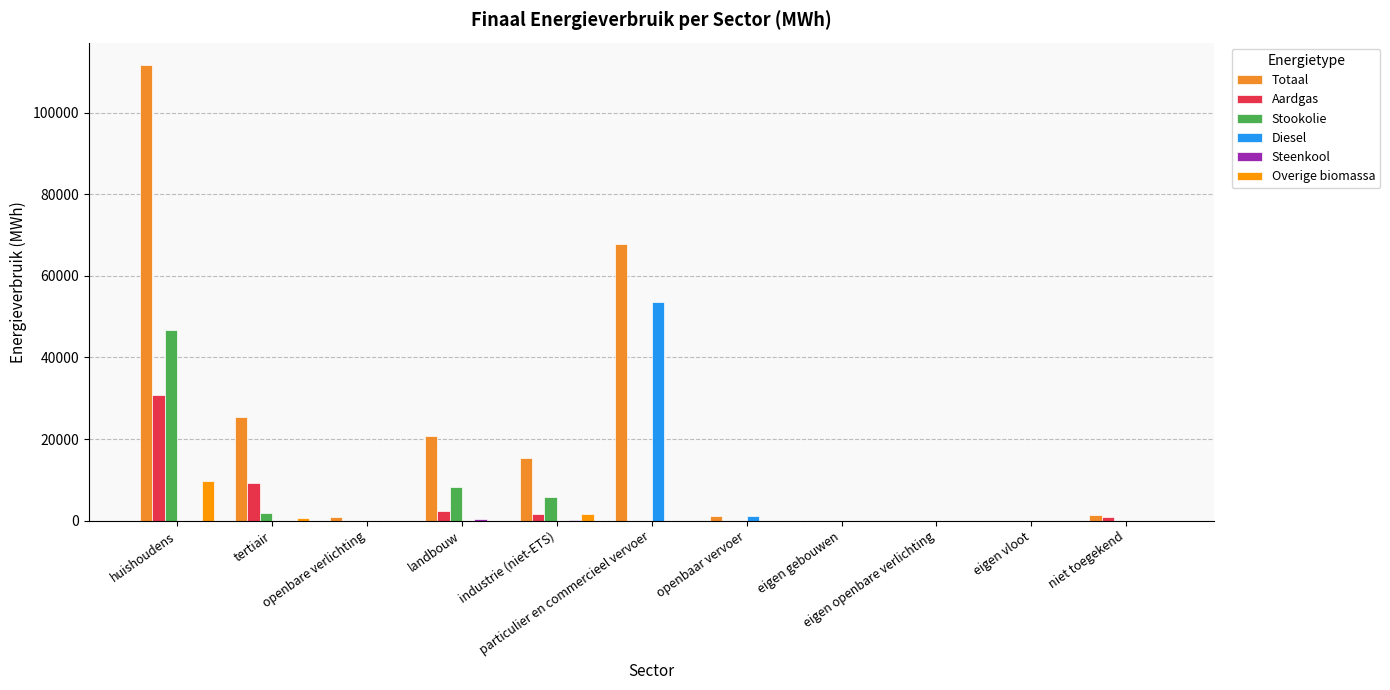

What is the sum of all Totaal values?

243993.2